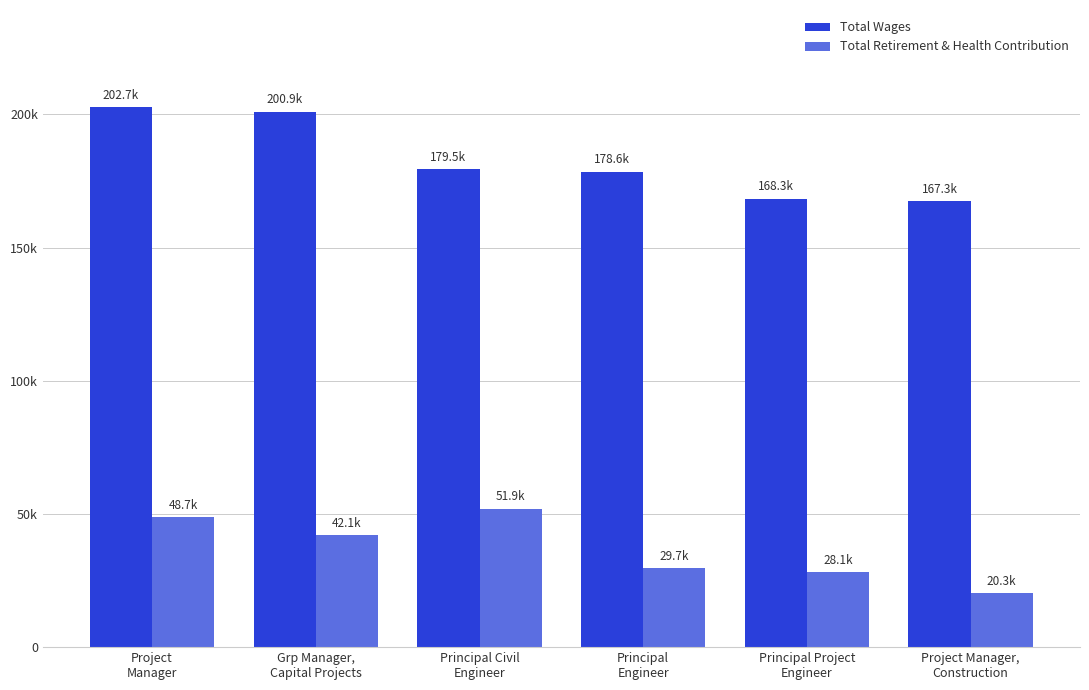

Are the bars grouped side by side (vs. stacked)?

Yes